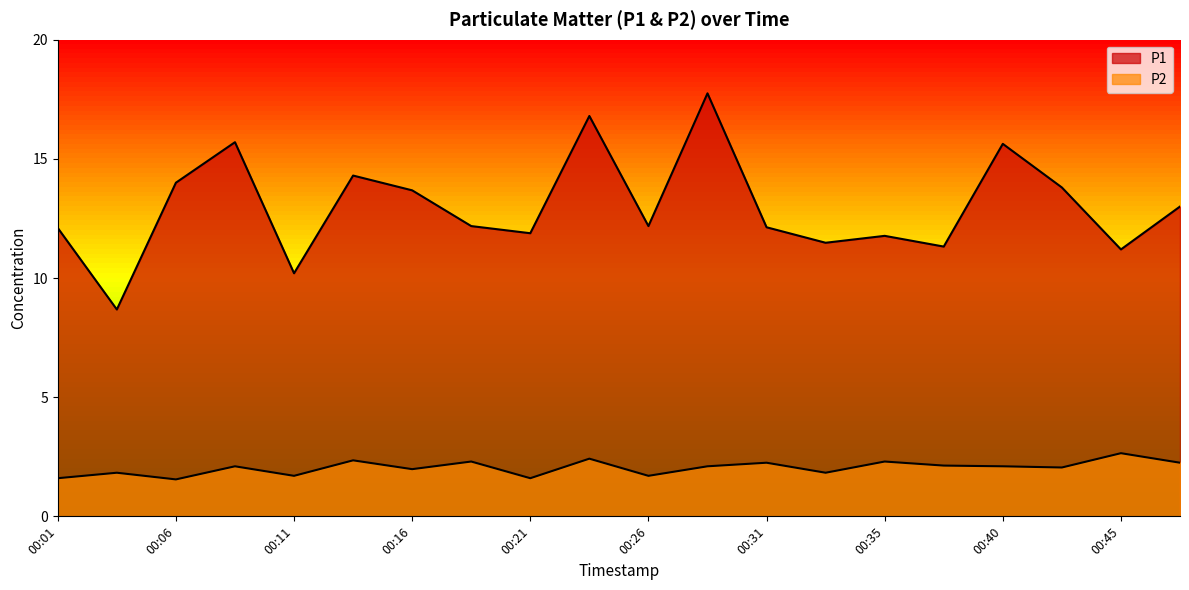

What is the difference between the P2 values at 00:33 and 00:28?

0.3